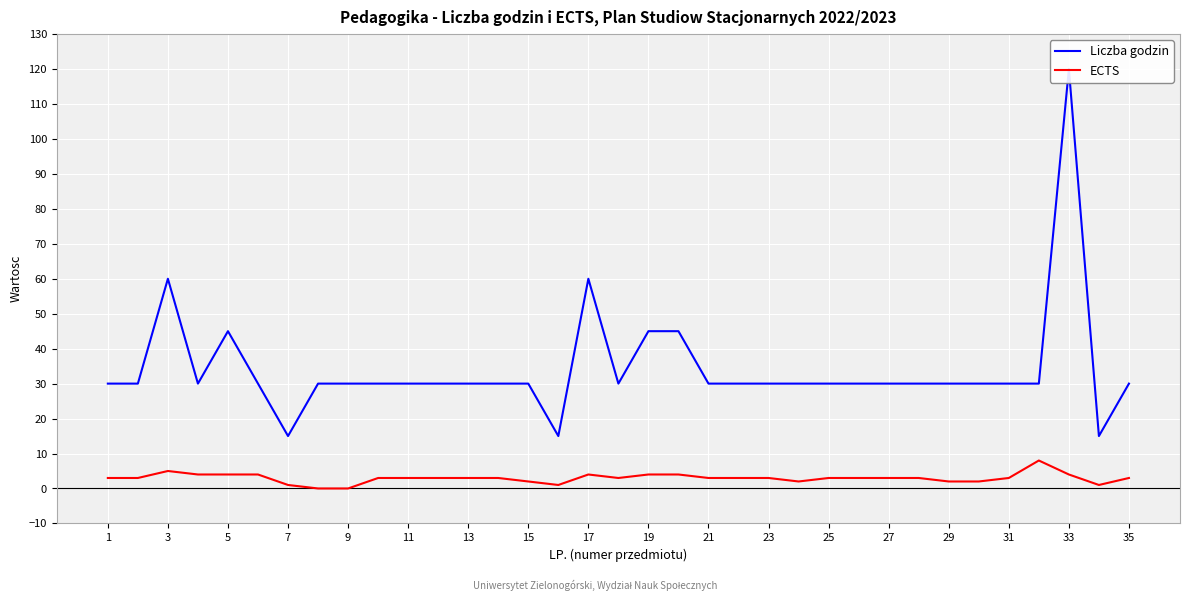

How many positive values does the ECTS series have?

33